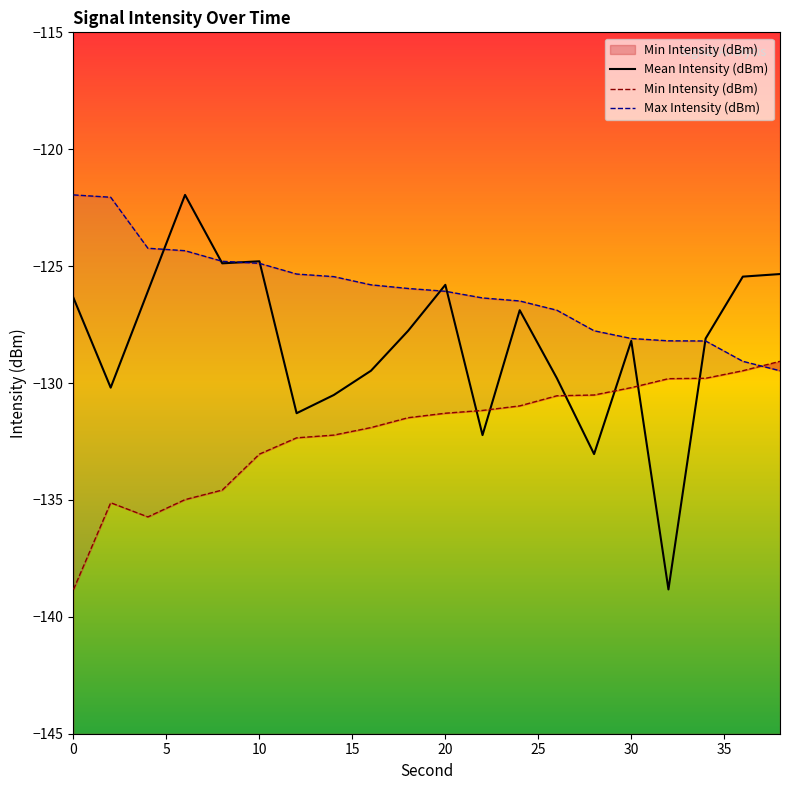

What is the average value of the Mean Intensity (dBm) series?

-128.3